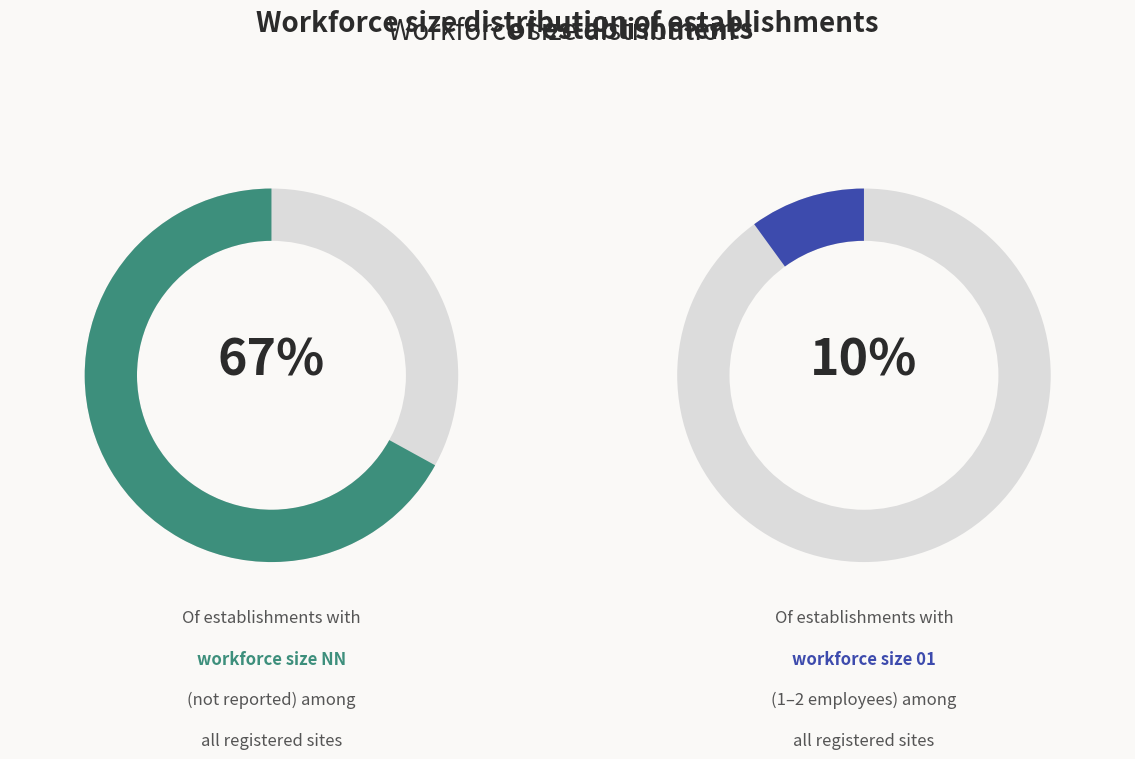

What percentage do other and 02 together represent?

14.8%